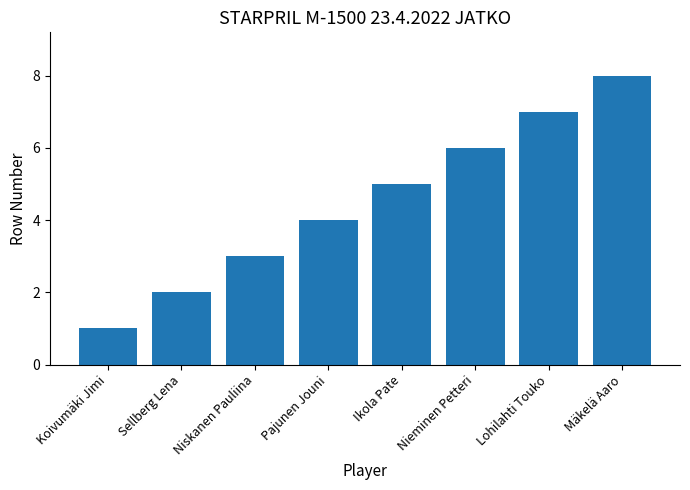

What is the label of the 5th bar from the left?

Ikola Pate